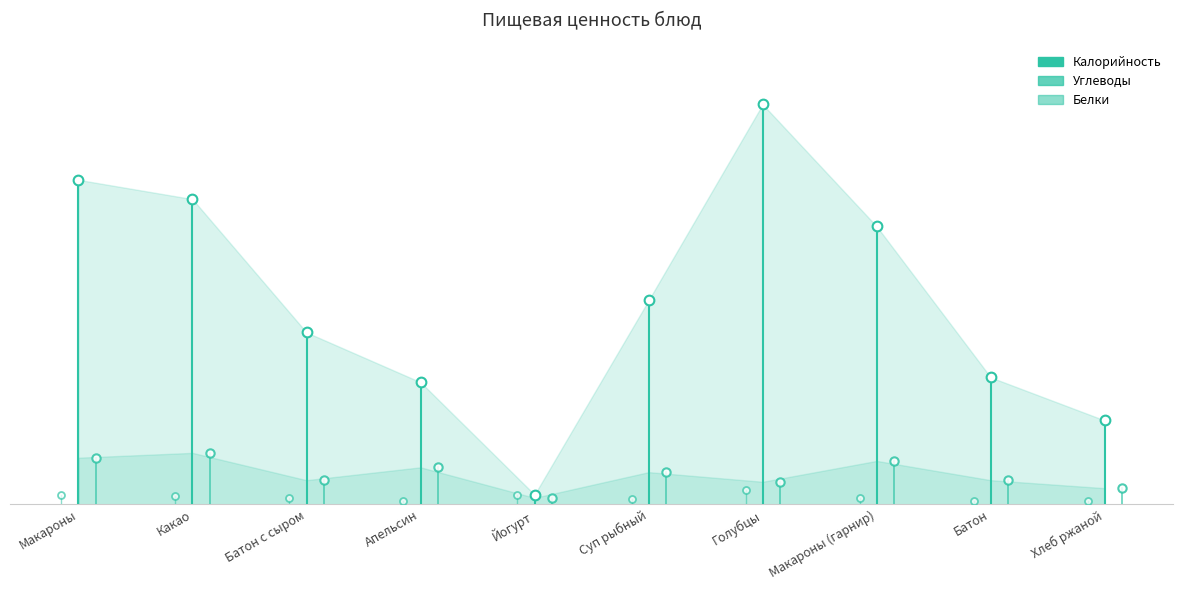

At Макароны, list the series in order from largest to smallest.

Калорийность, Углеводы, Белки